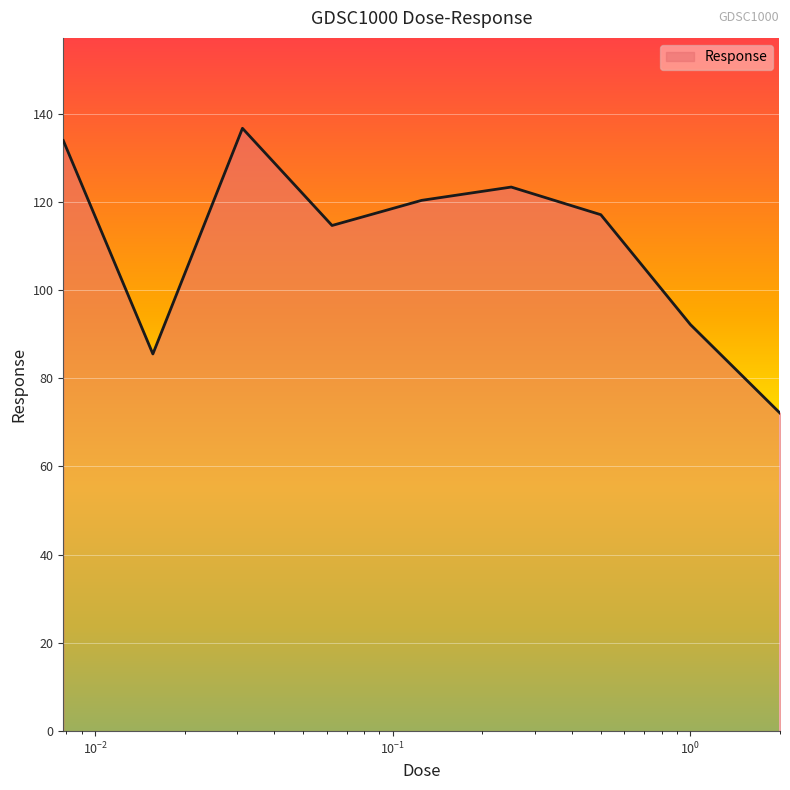

Reading right to left, list all the values displayed in this chart.

72.1	92.2	117.1	123.3	120.3	114.6	136.6	85.5	133.9